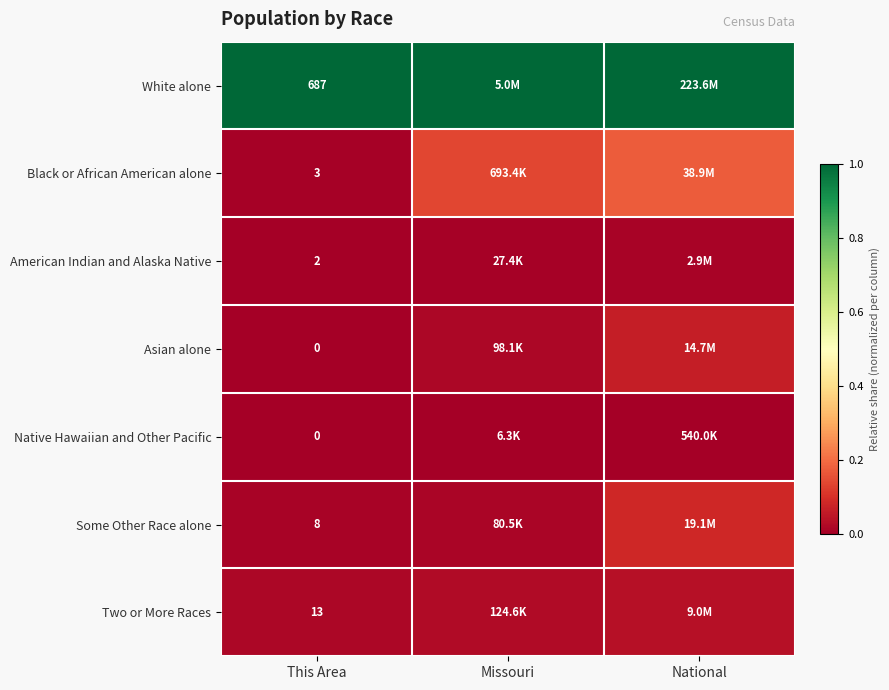

List the labels in order of American Indian and Alaska Native value, largest first.

National, Missouri, This Area